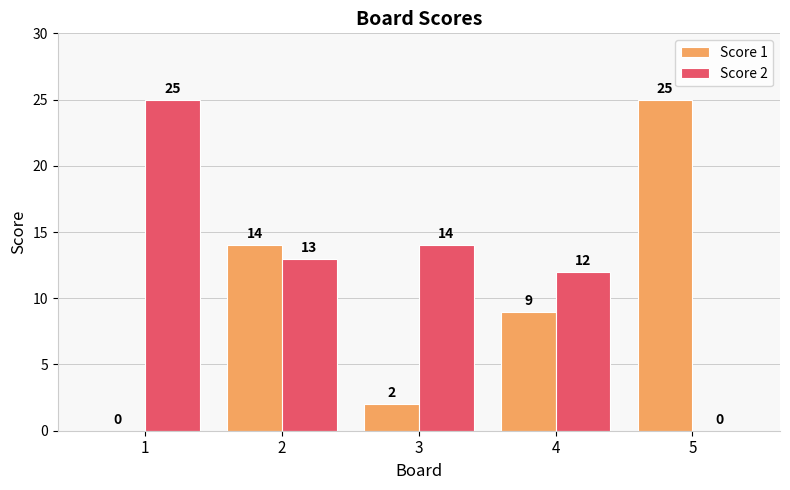

What is the average value of the Score 2 series?

13